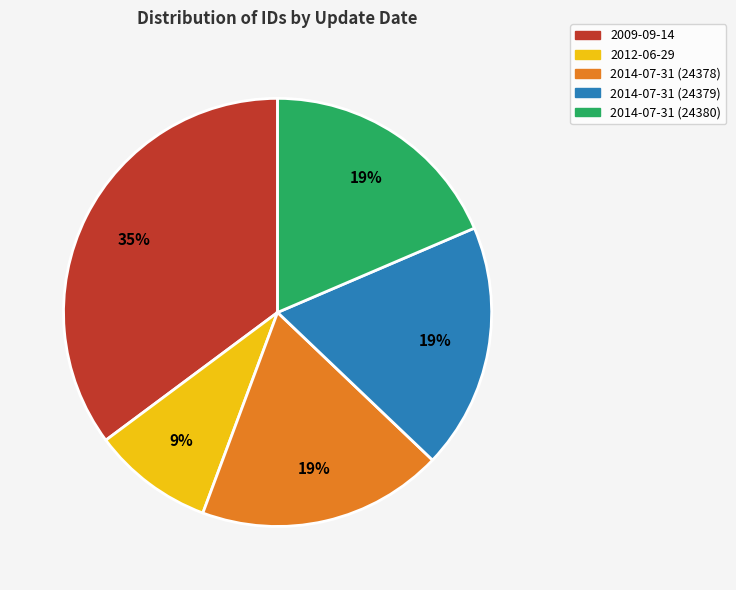

To the nearest percent, what is the difference between the largest and smallest slice percentages?

26%